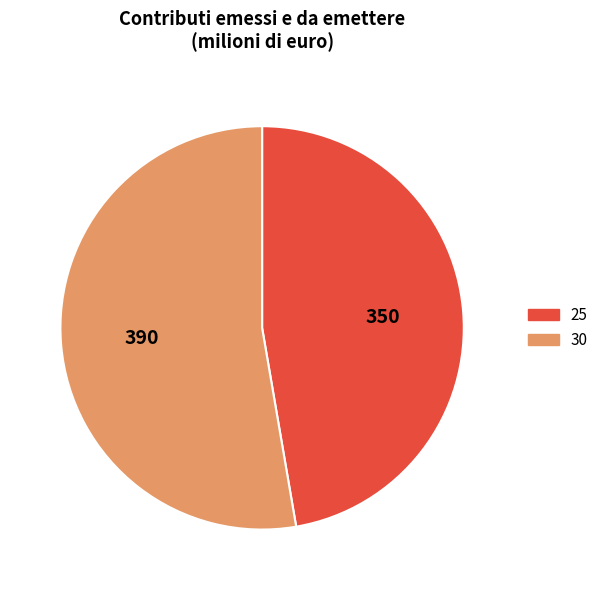

Which category accounts for the majority?

30